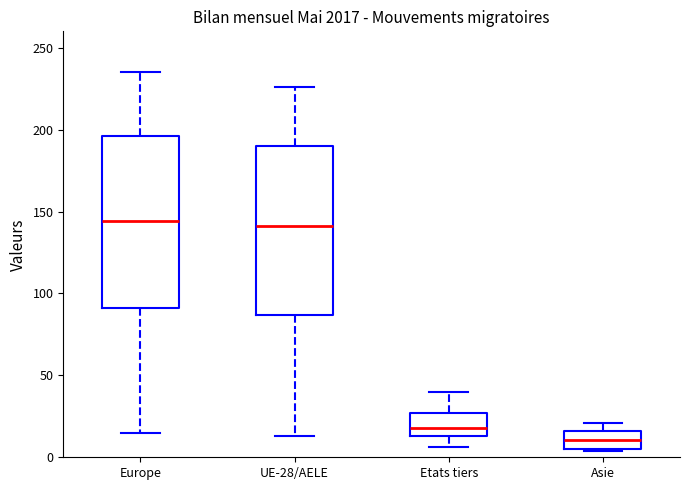

Reading left to right, transcribe this box plot: for each box, give where its median line is, the range the box spans, and where its two whiskers end, as read against the y-axis. The values are not printed on the chart, so give them approximately, as read against the axis.

Europe: median 145, box 90 to 195, whiskers 15 to 235
UE-28/AELE: median 140, box 85 to 190, whiskers 15 to 225
Etats tiers: median 20, box 15 to 25, whiskers 5 to 40
Asie: median 10, box 5 to 15, whiskers 5 to 20